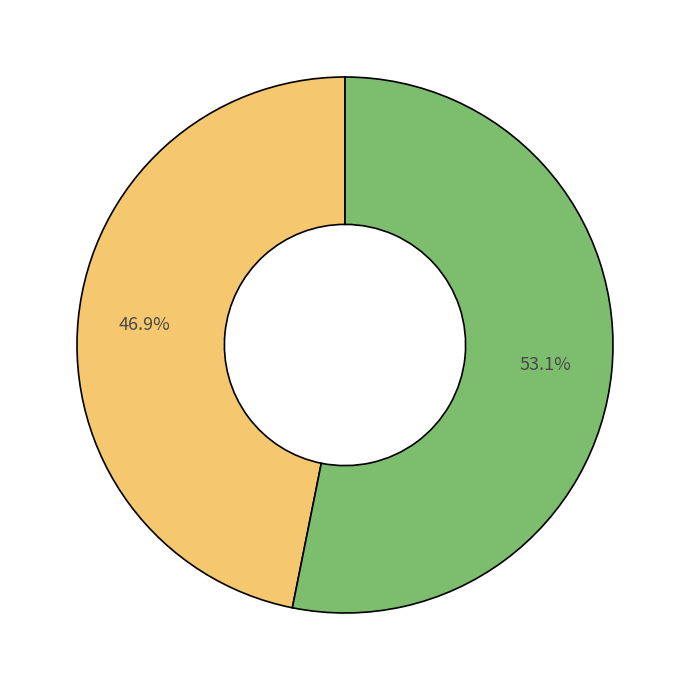

Does any single category account for the majority?

Yes